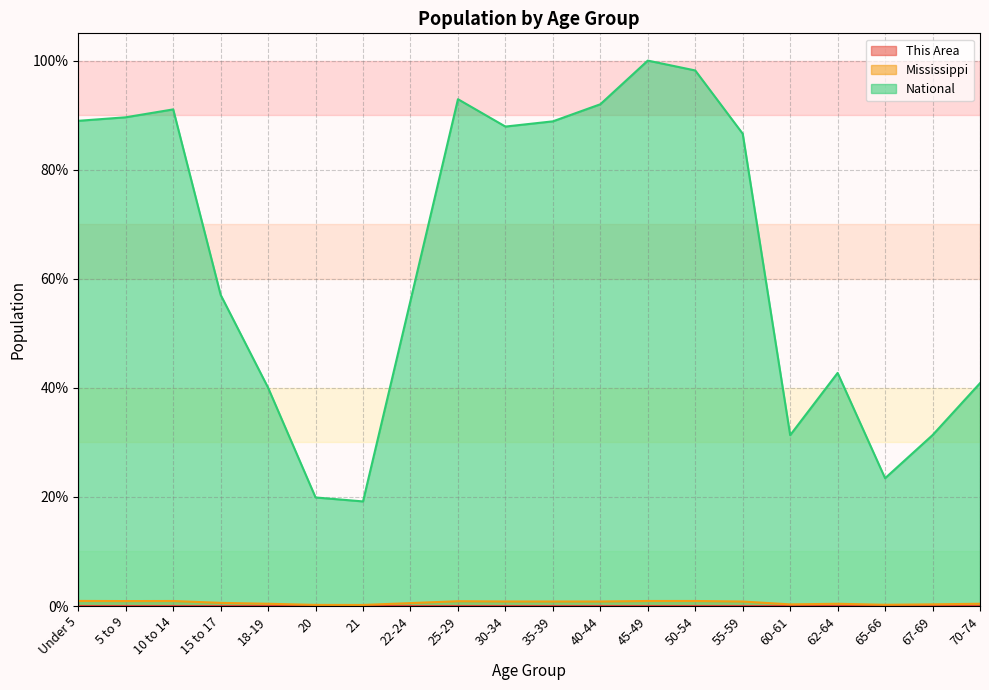

At how many categories does at least one series exceed 75?

10